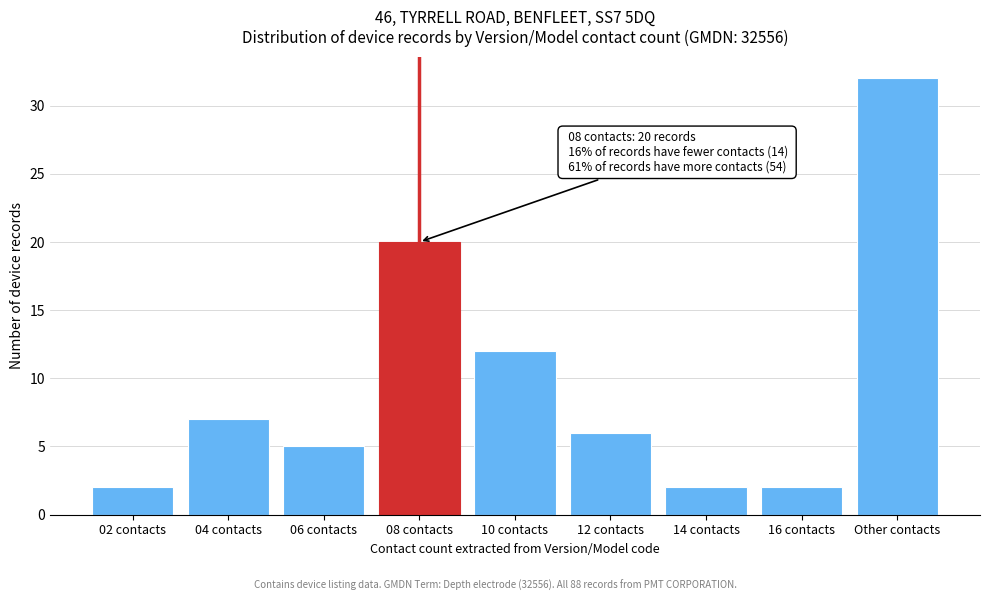

Reading left to right, transcribe all the data shown in this chart.

2	7	5	20	12	6	2	2	32